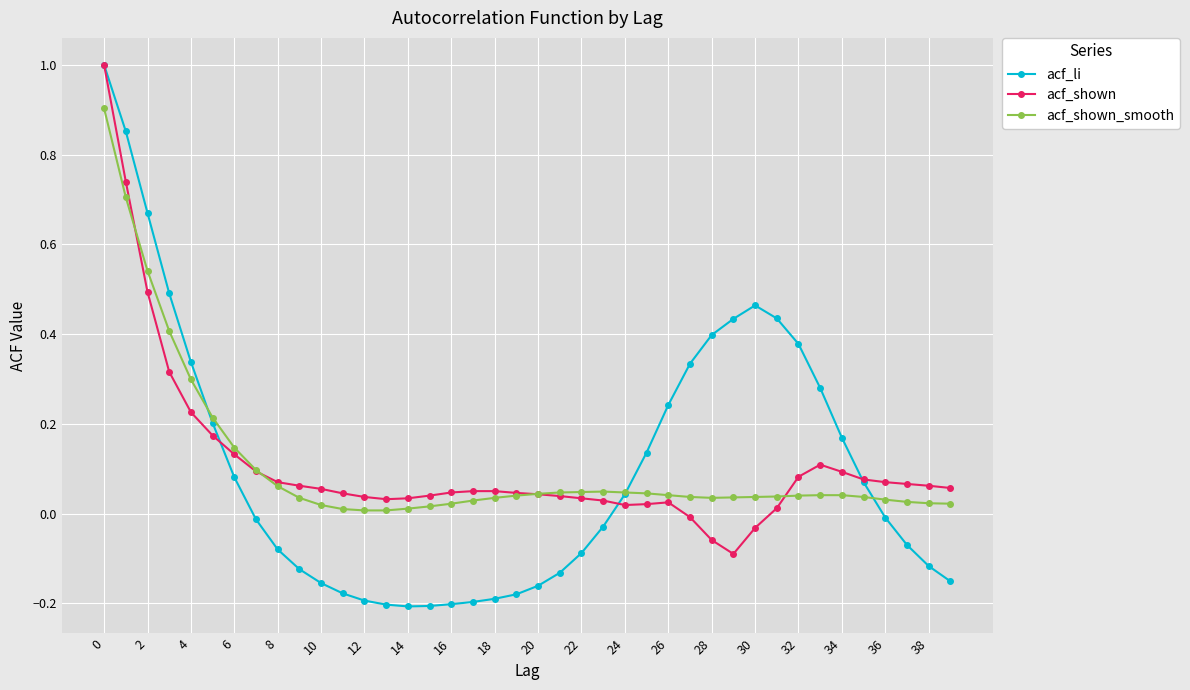

Count the number of data series in this chart.

3